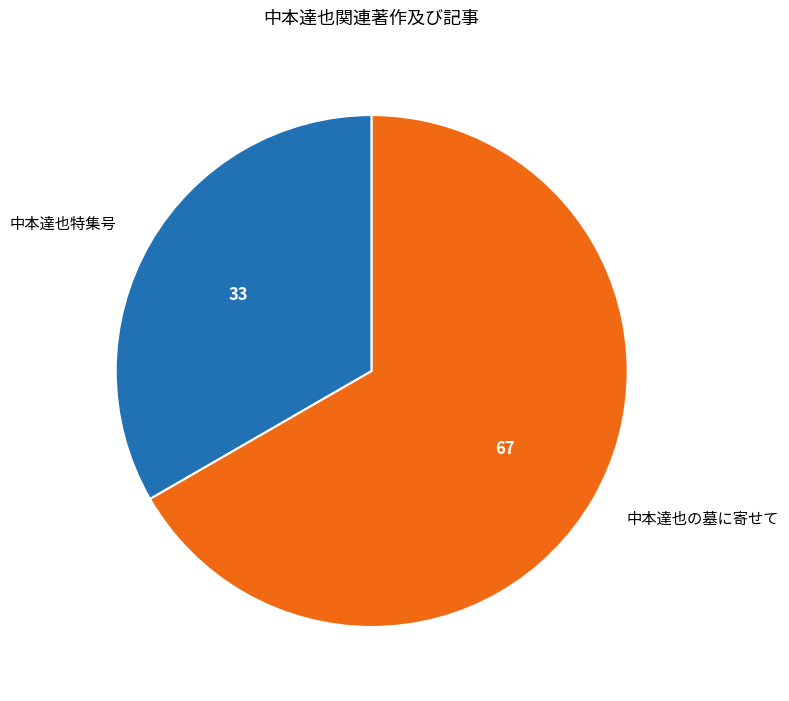

Which slice is the largest?

中本達也の墓に寄せて